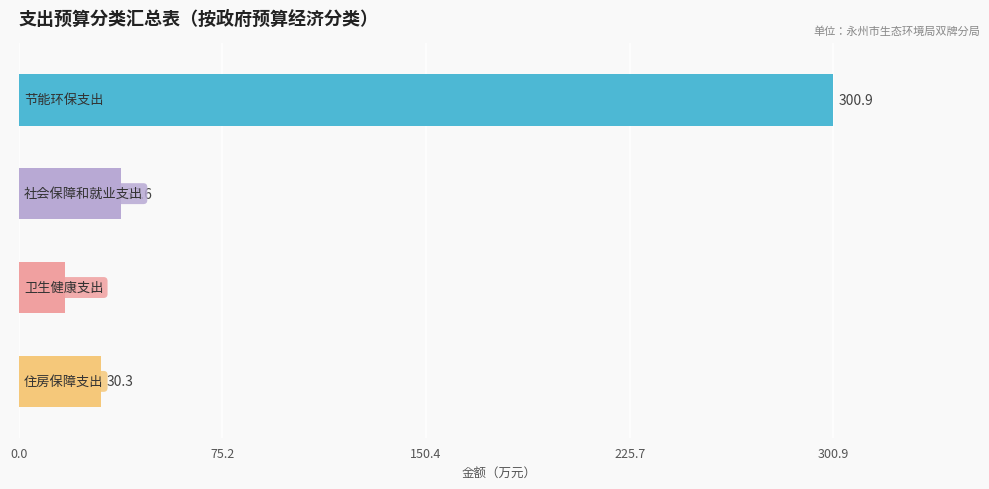

What is the average value?

96.5